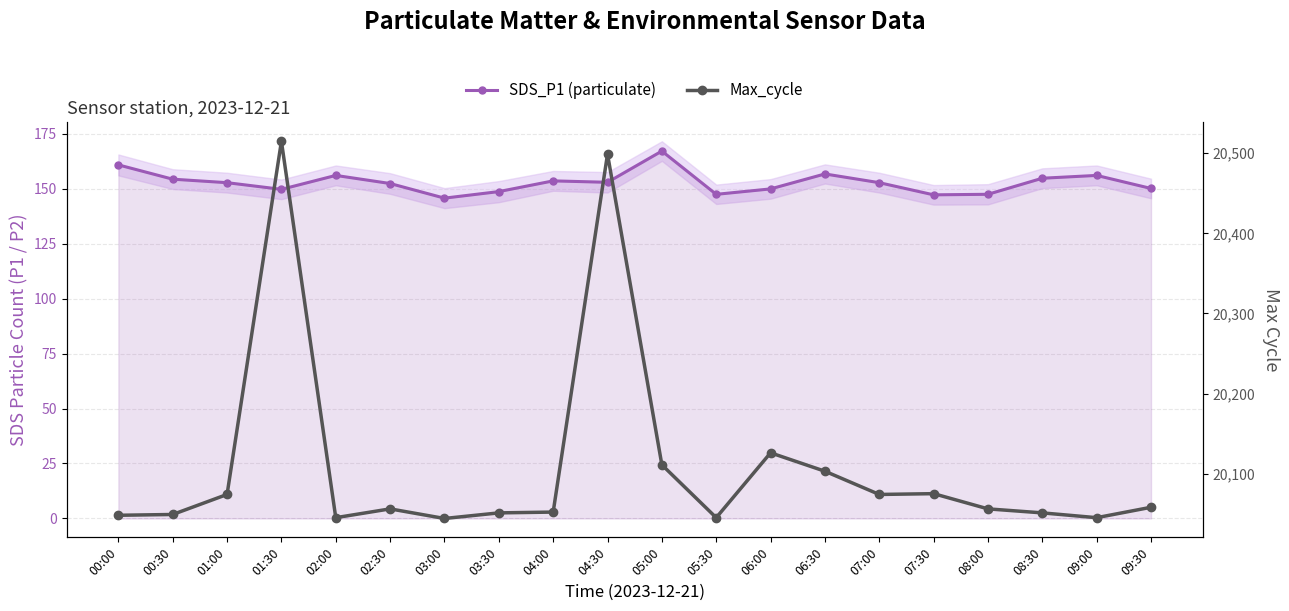

What are all the series names shown in the legend?

SDS_P1 (particulate), Max_cycle